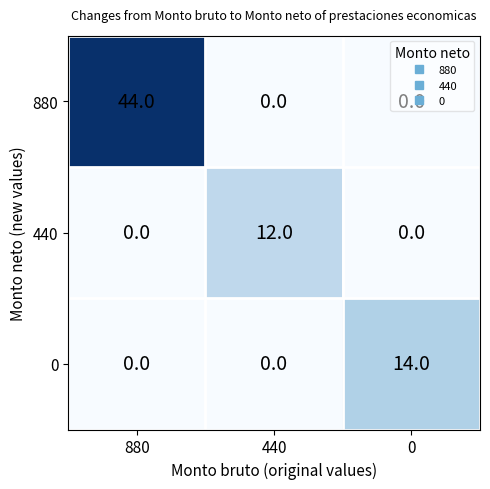

At which category is the sum across all series the highest?

880